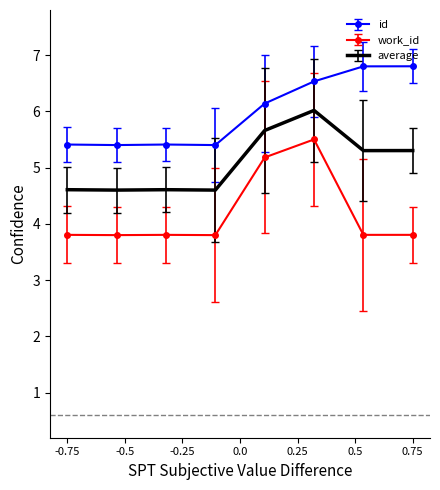

Rank the series by their average value, from highest to lowest.

id, average, work_id